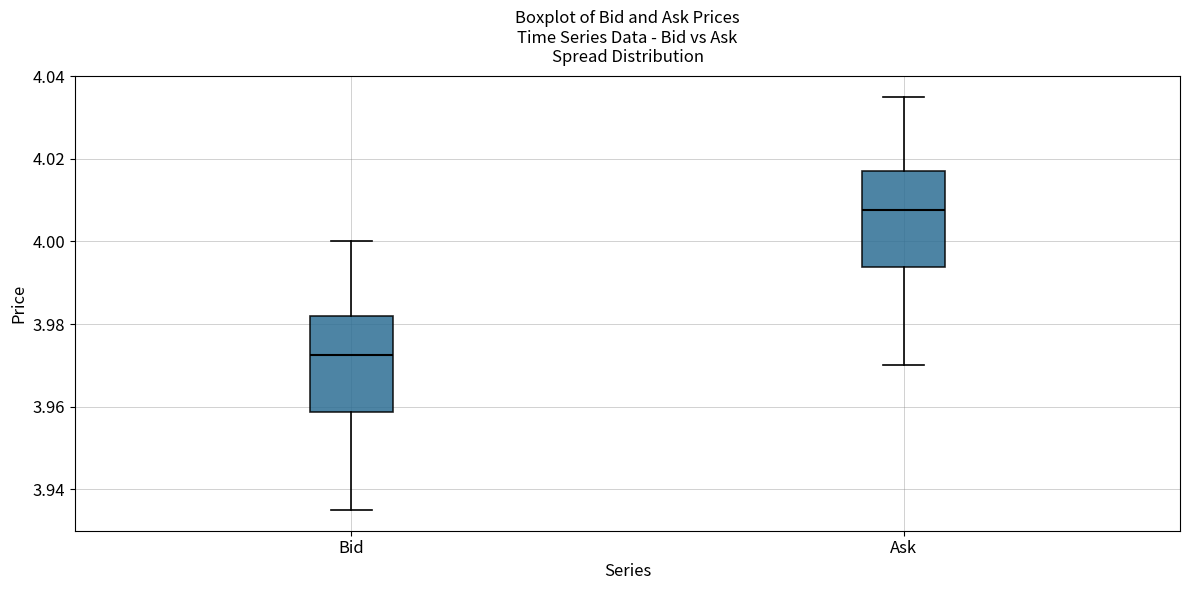

Which box has the highest median line?

Ask